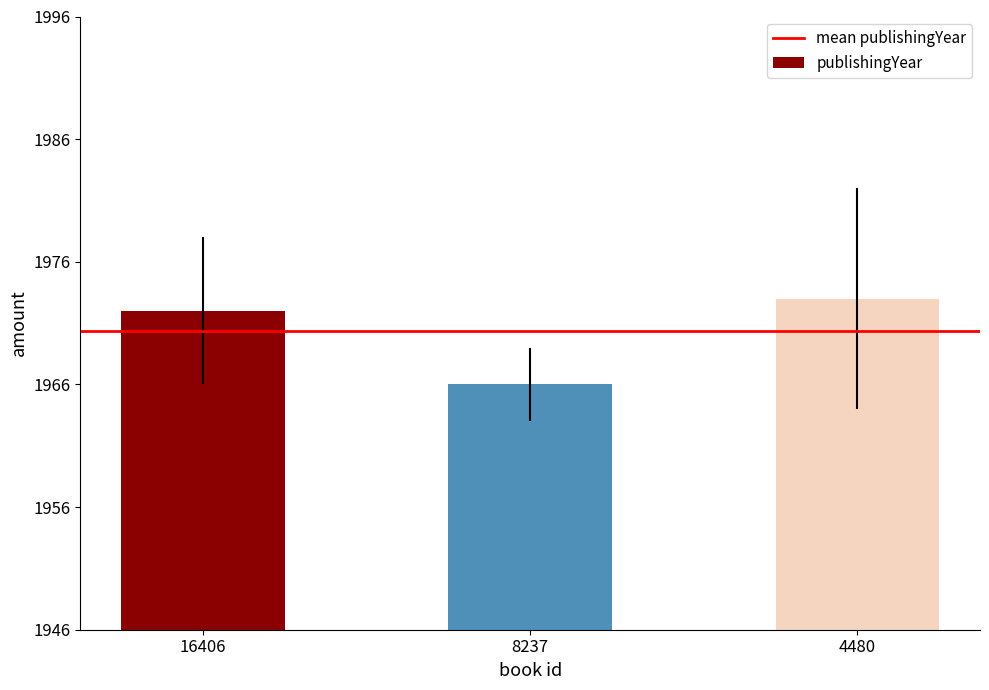

The value at 4480 is 3354. True or false?

False